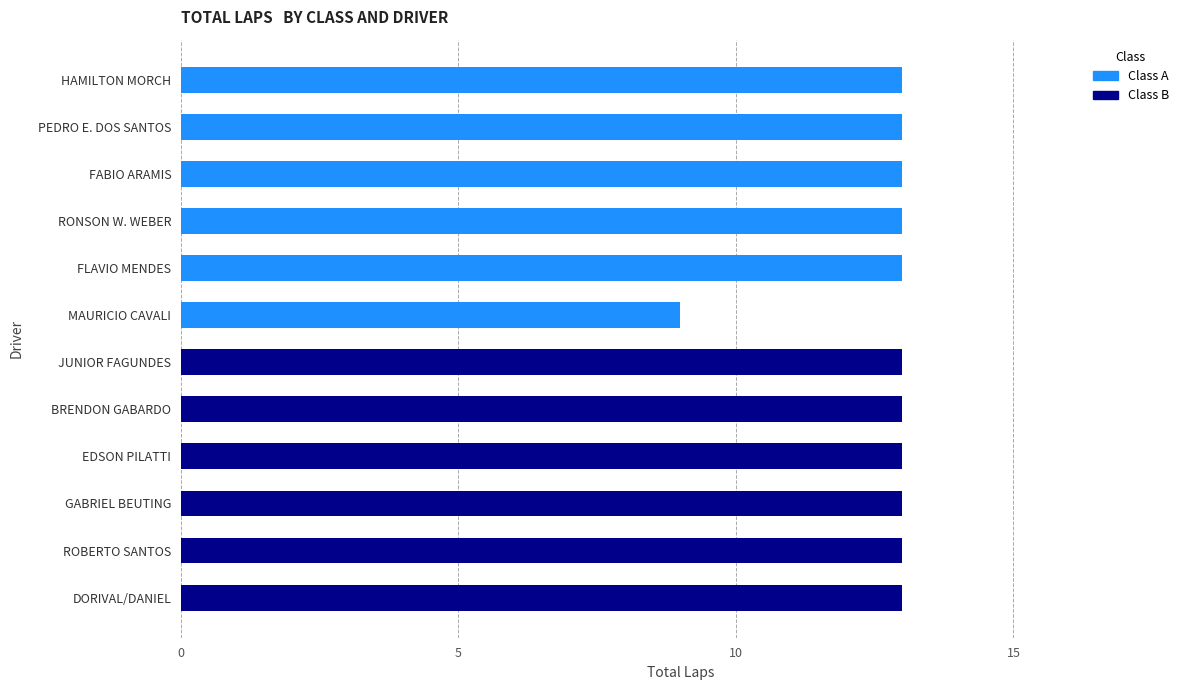

What is the sum of the Class A values at MAURICIO CAVALI and FLAVIO MENDES?

22